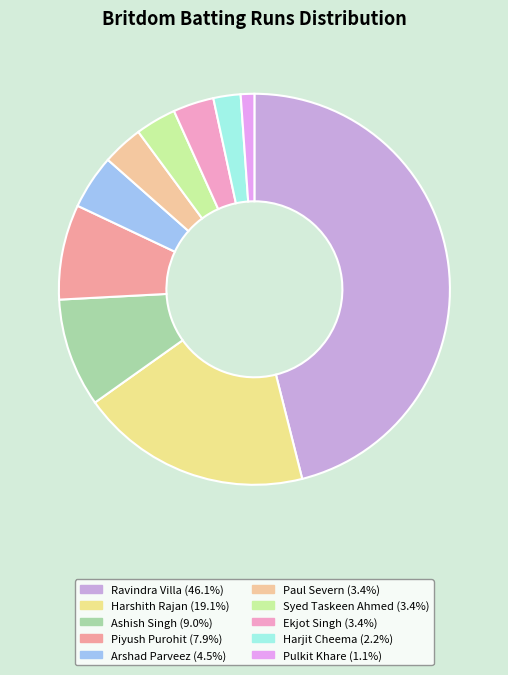

What is the change in value from Ekjot Singh to Harjit Cheema?

-1